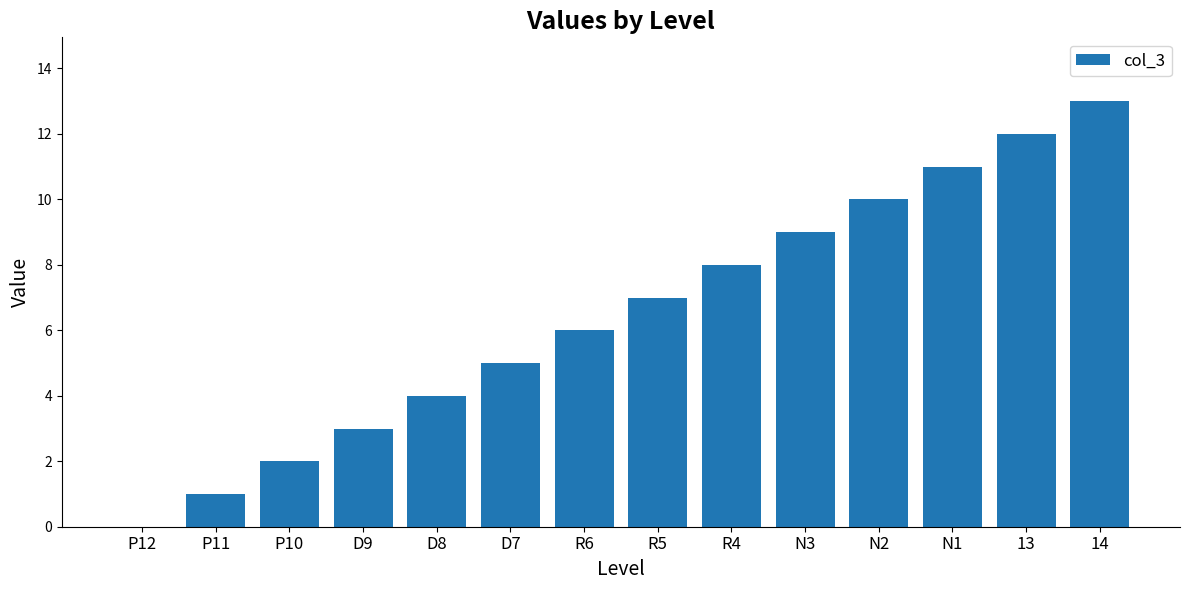

Approximately how many times larger is the value at 14 compared to N2?

1.3